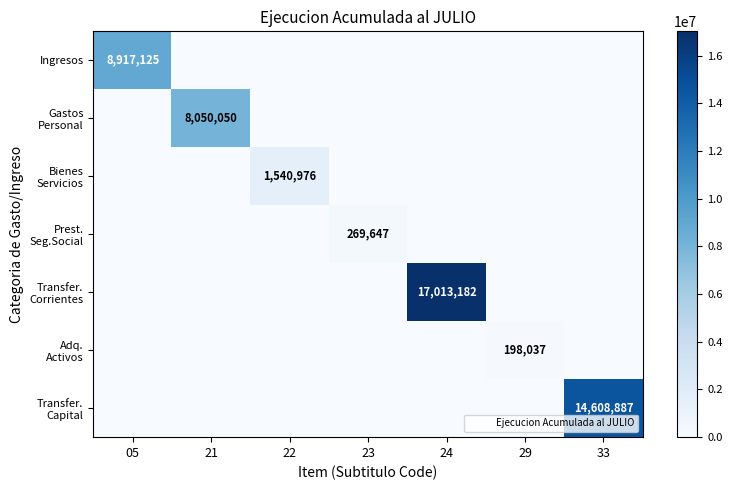

Rank the series by their maximum value, from lowest to highest.

Adq. Activos, Prest. Seg.Social, Bienes Servicios, Gastos Personal, Ingresos, Transfer. Capital, Transfer. Corrientes